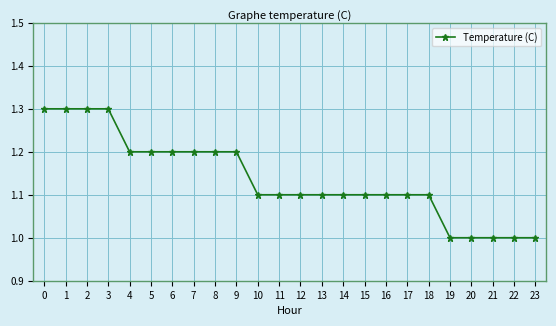

Reading right to left, what are all the values shown in this chart?

1.0	1.0	1.0	1.0	1.0	1.1	1.1	1.1	1.1	1.1	1.1	1.1	1.1	1.1	1.2	1.2	1.2	1.2	1.2	1.2	1.3	1.3	1.3	1.3